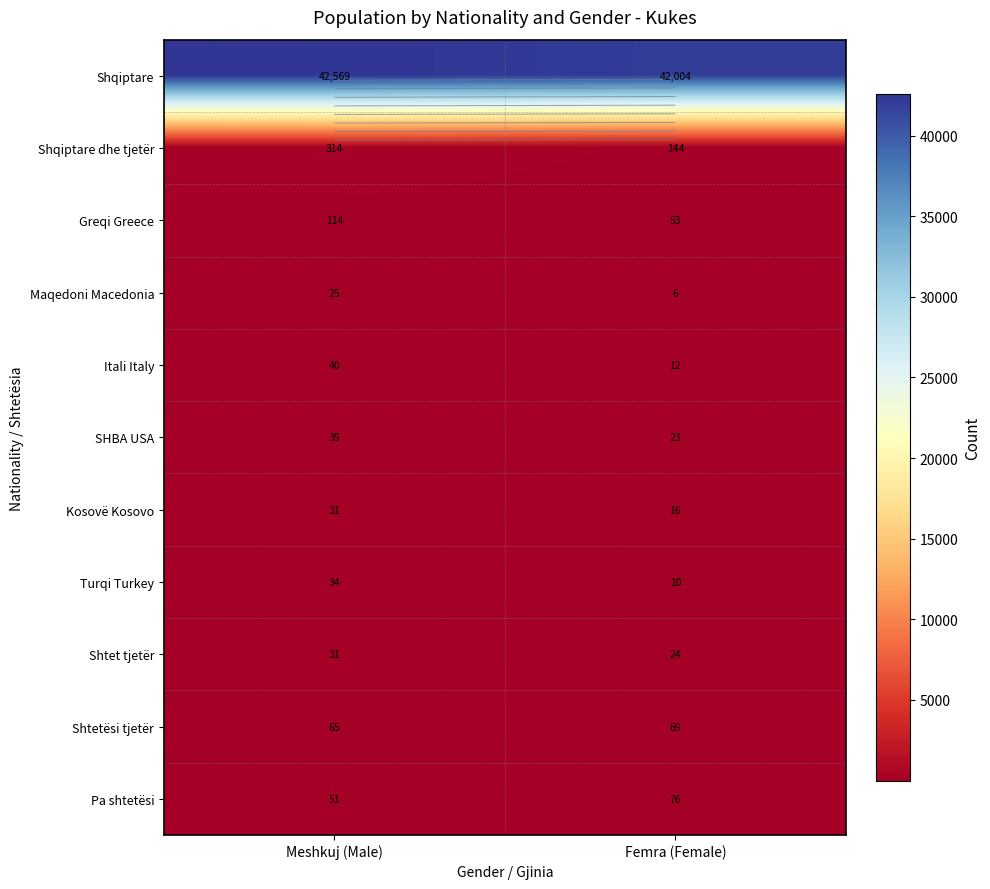

Between Meshkuj (Male) and Femra (Female), which is larger?

Meshkuj (Male)